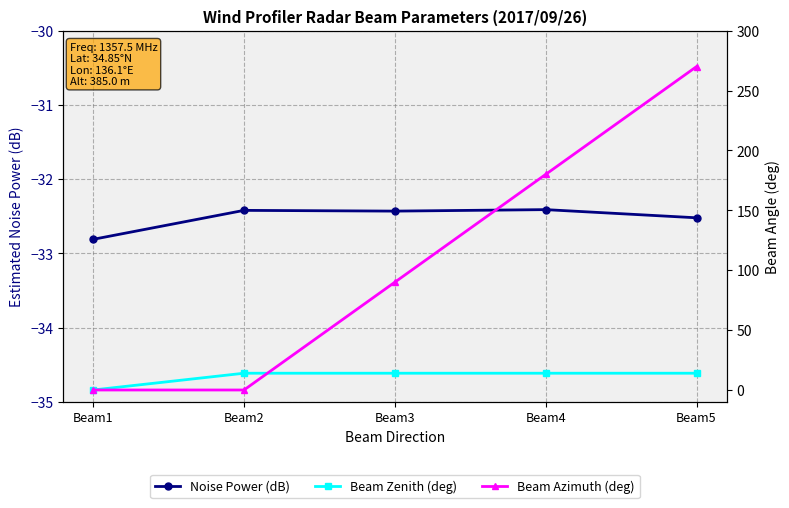

The Noise Power (dB) series shows -44.0 at Beam1. True or false?

False